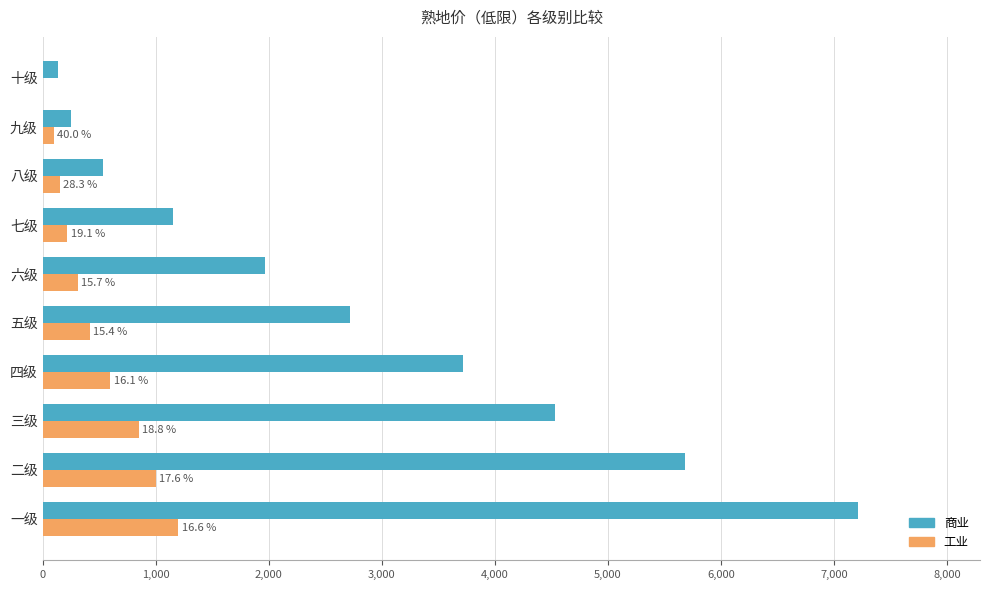

What is the sum of all 工业 values?

4850